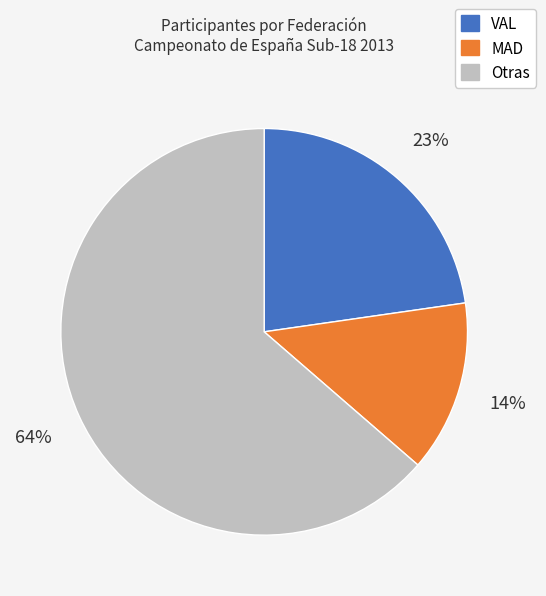

How many segments does this pie chart have?

3